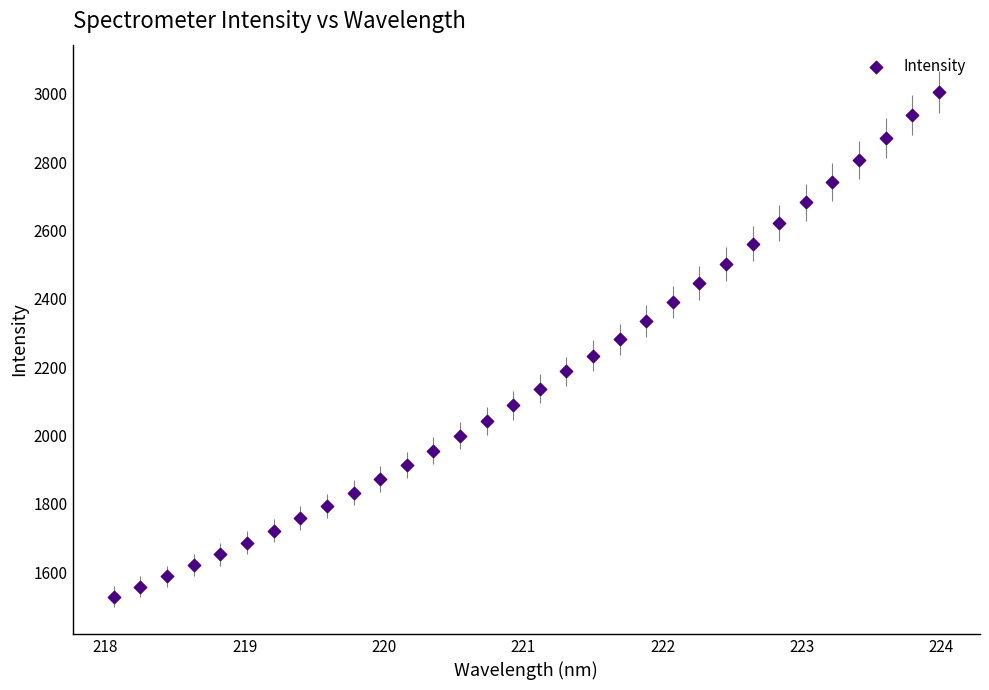

What is the range of X values (max minus min)?

5.9